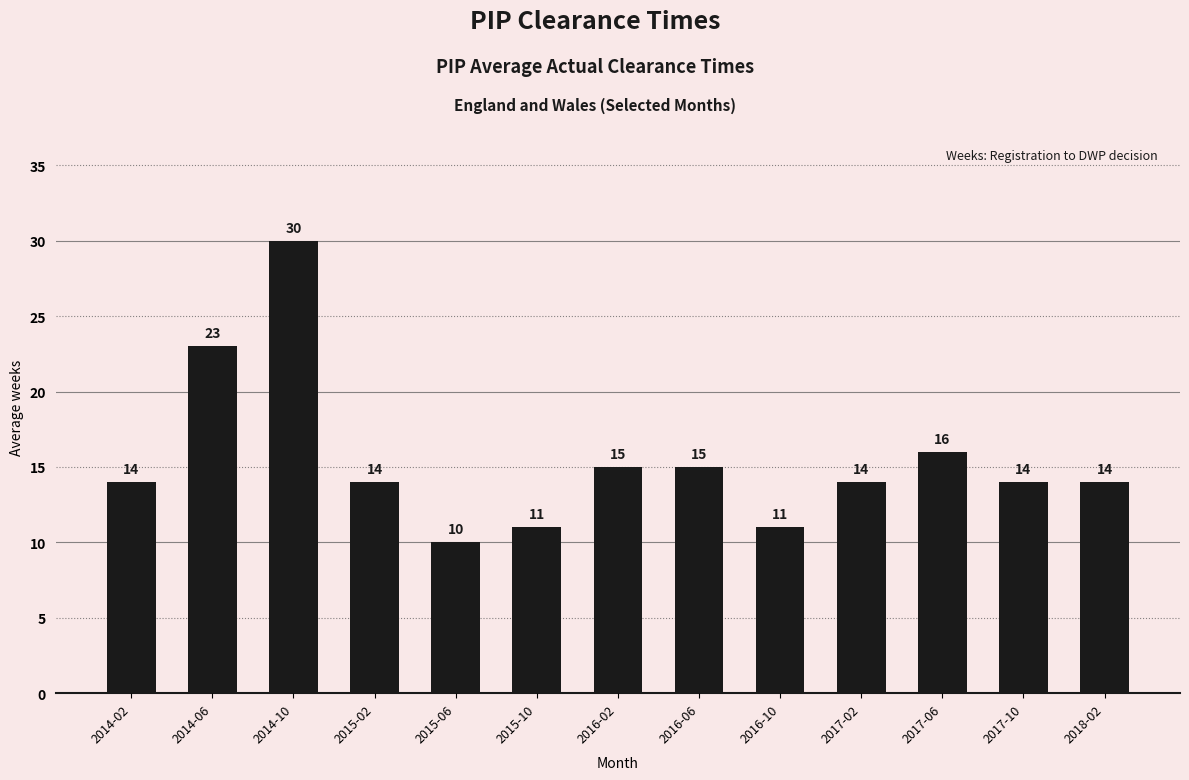

What is the difference between the maximum and minimum values?

20